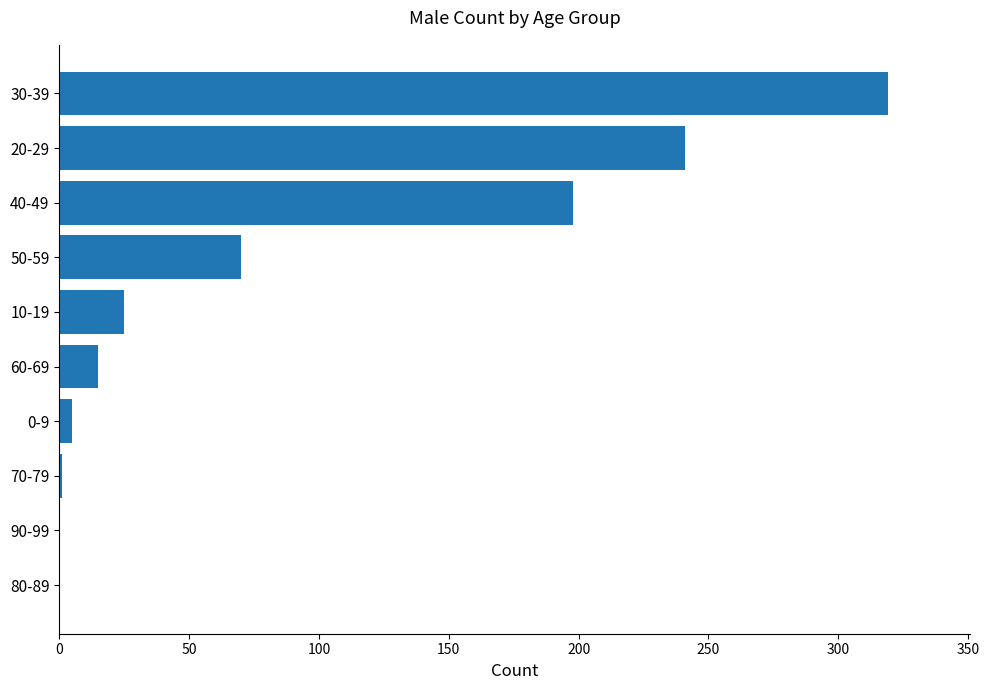

The value at 50-59 is 70. True or false?

True